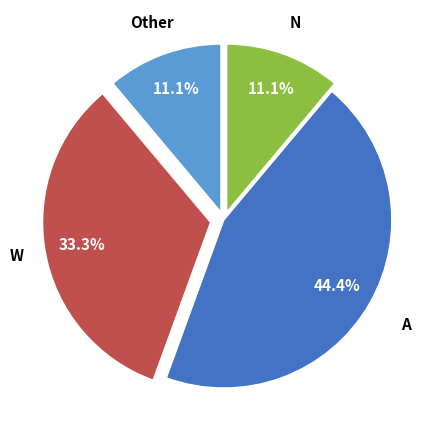

Which slice is the largest?

A